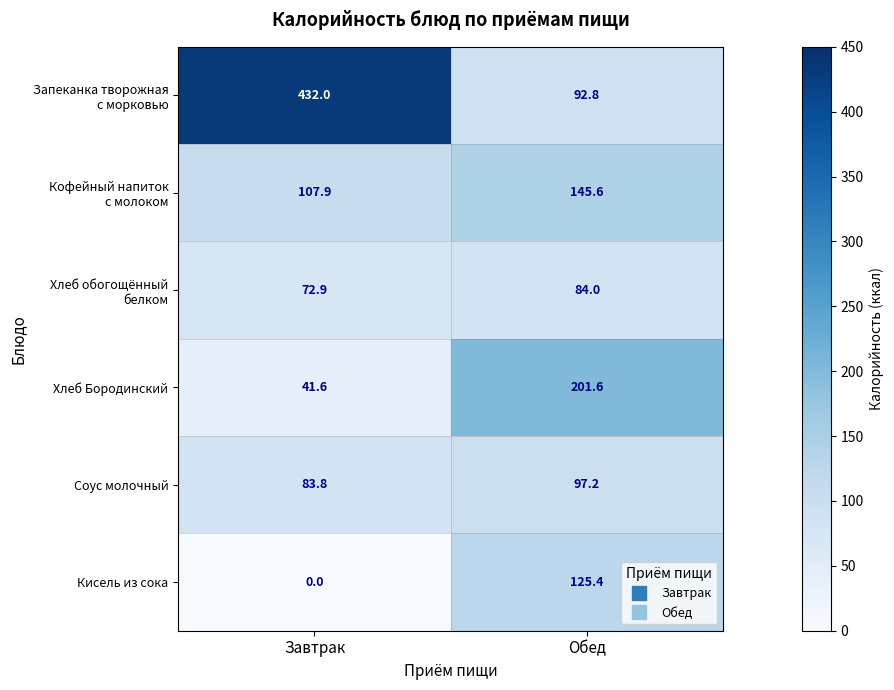

Which label corresponds to the largest value in the chart?

Завтрак